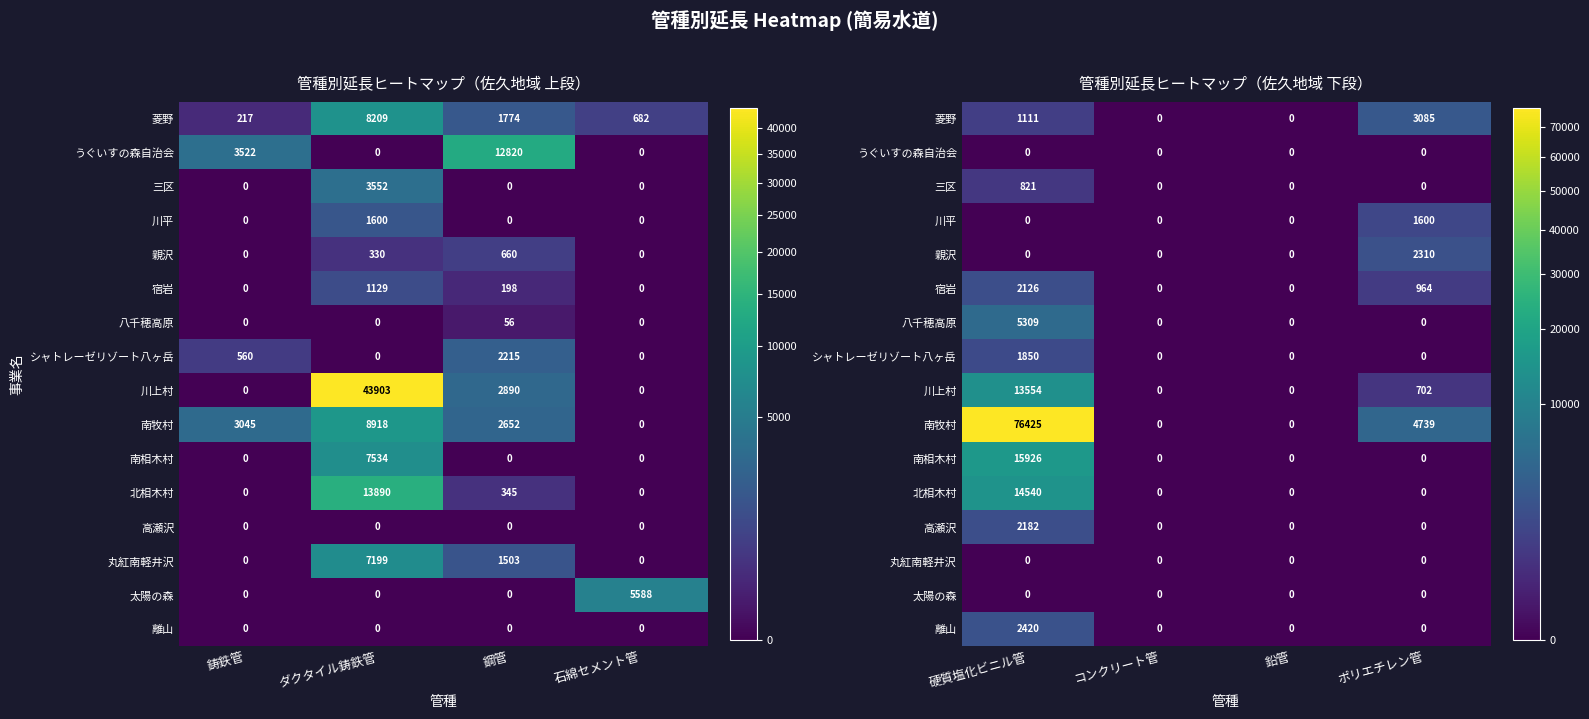

At how many categories does at least one series exceed 118?

2